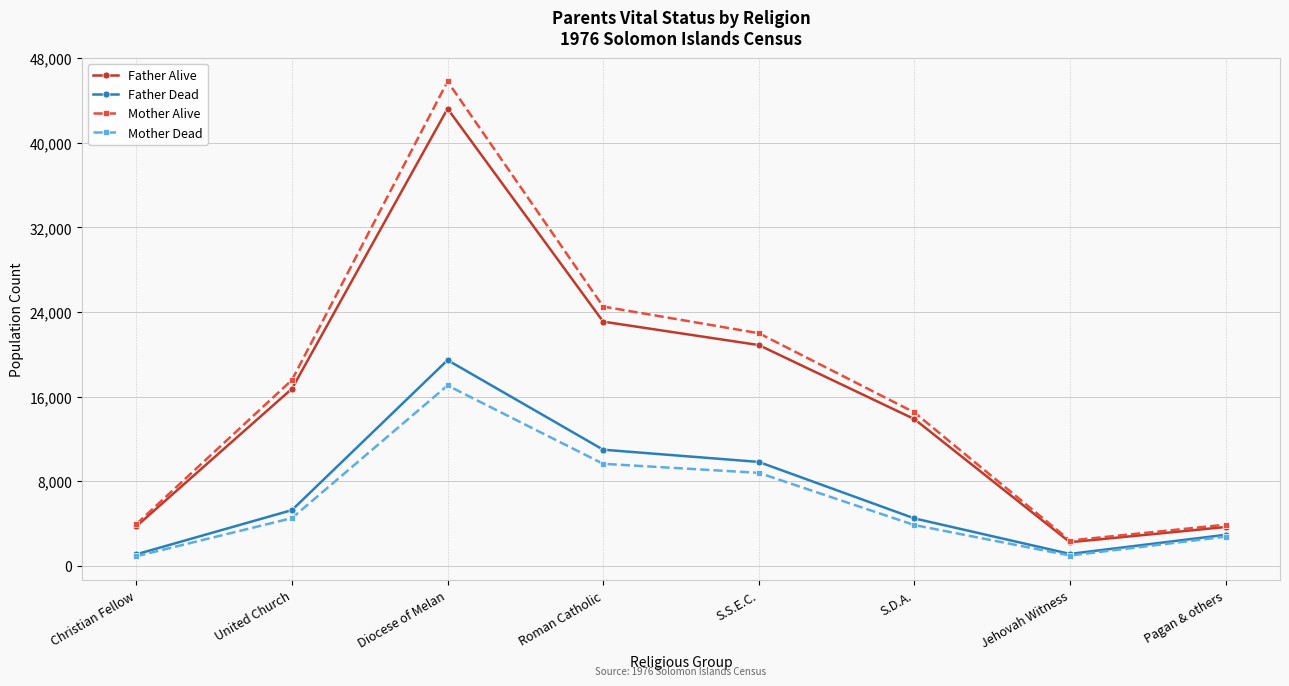

At how many categories does at least one series exceed 40740?

1